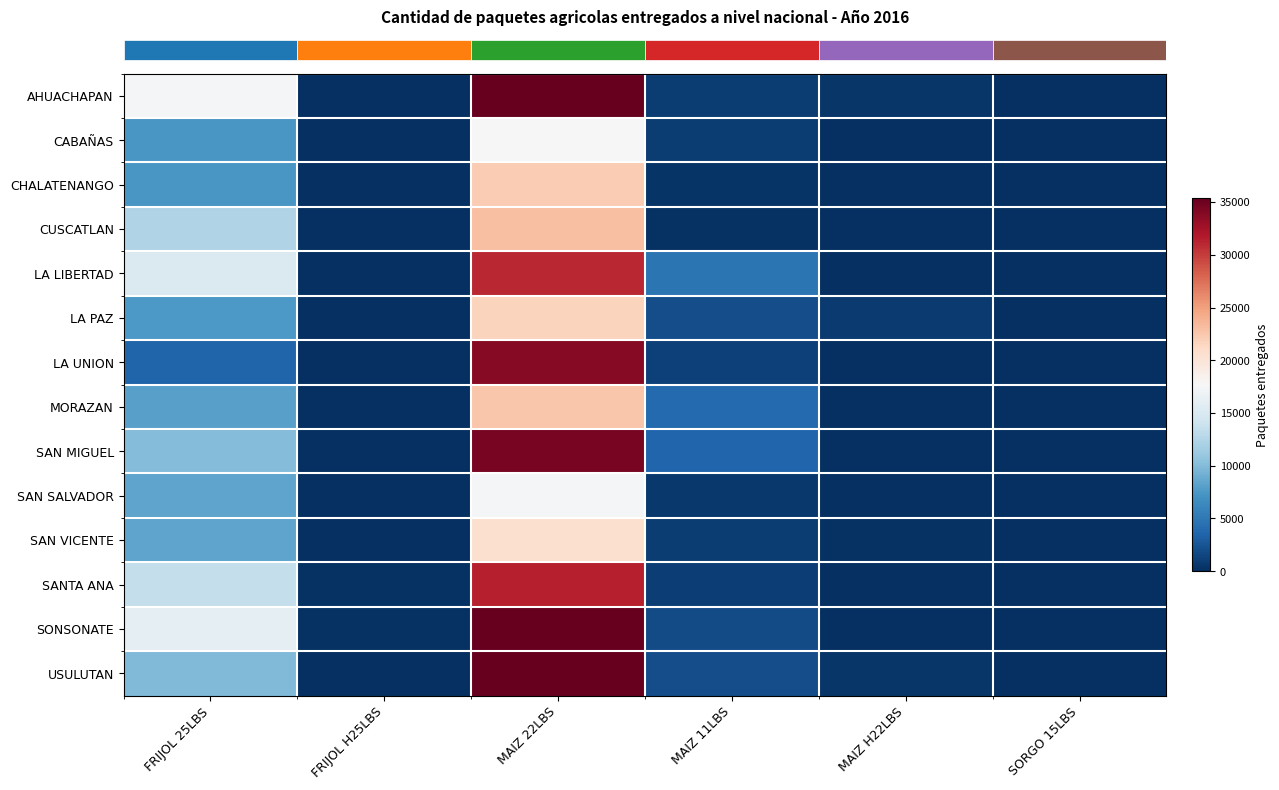

How many data points does each series have?

6